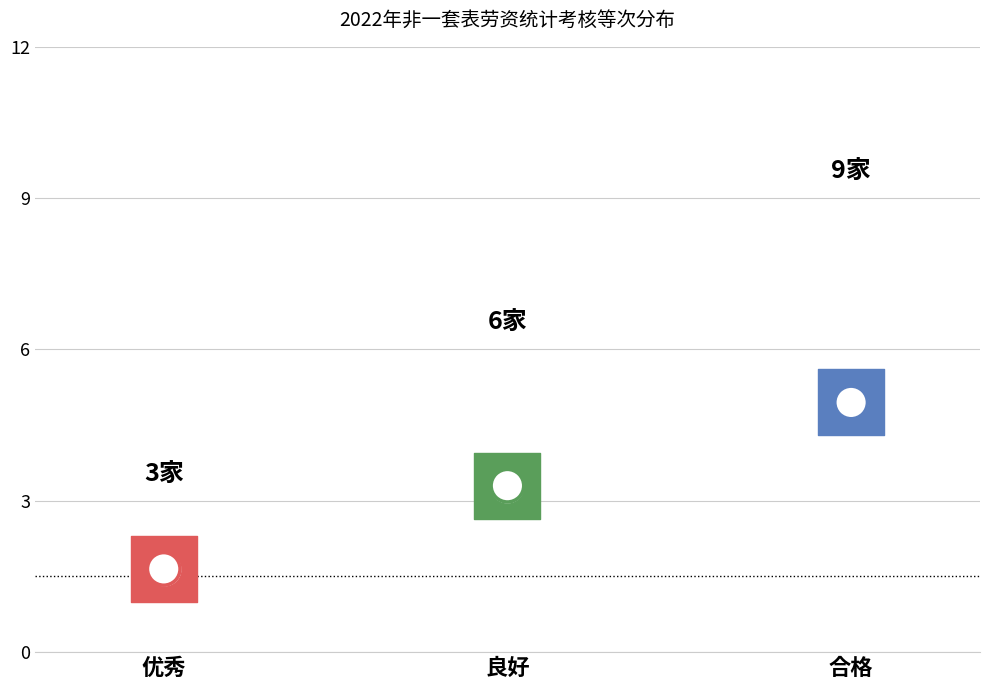

Between 合格 and 优秀, which is larger?

合格